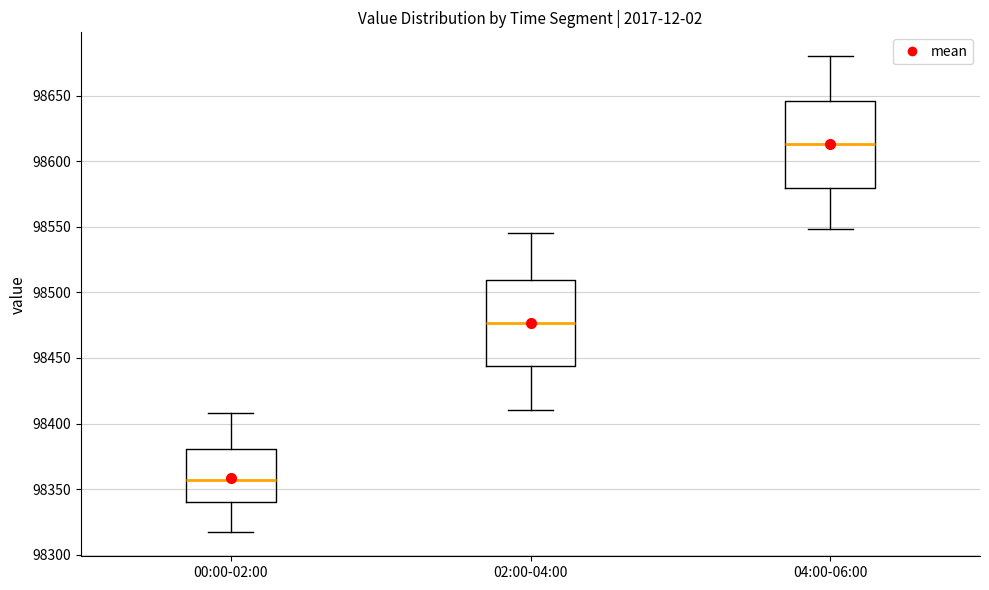

Which box has the lowest median line?

00:00-02:00